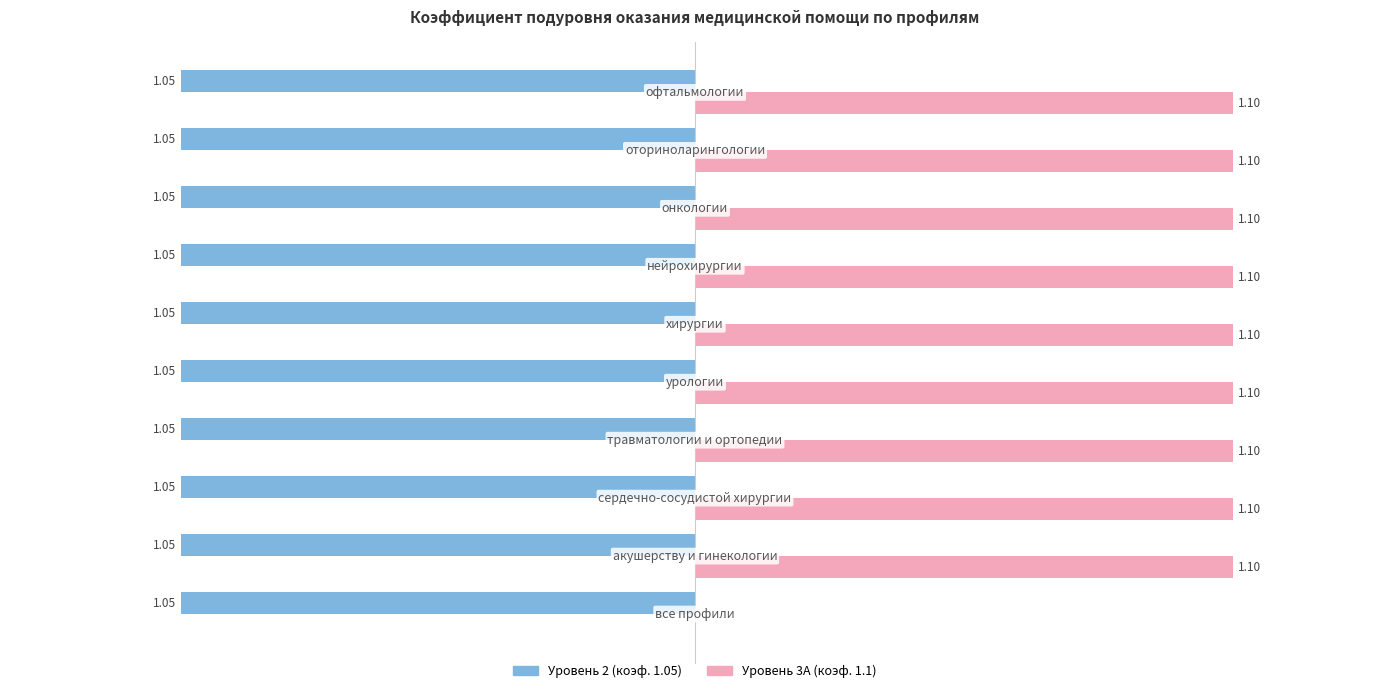

What are all the series names shown in the legend?

Уровень 2 (коэф. 1.05), Уровень 3А (коэф. 1.1)